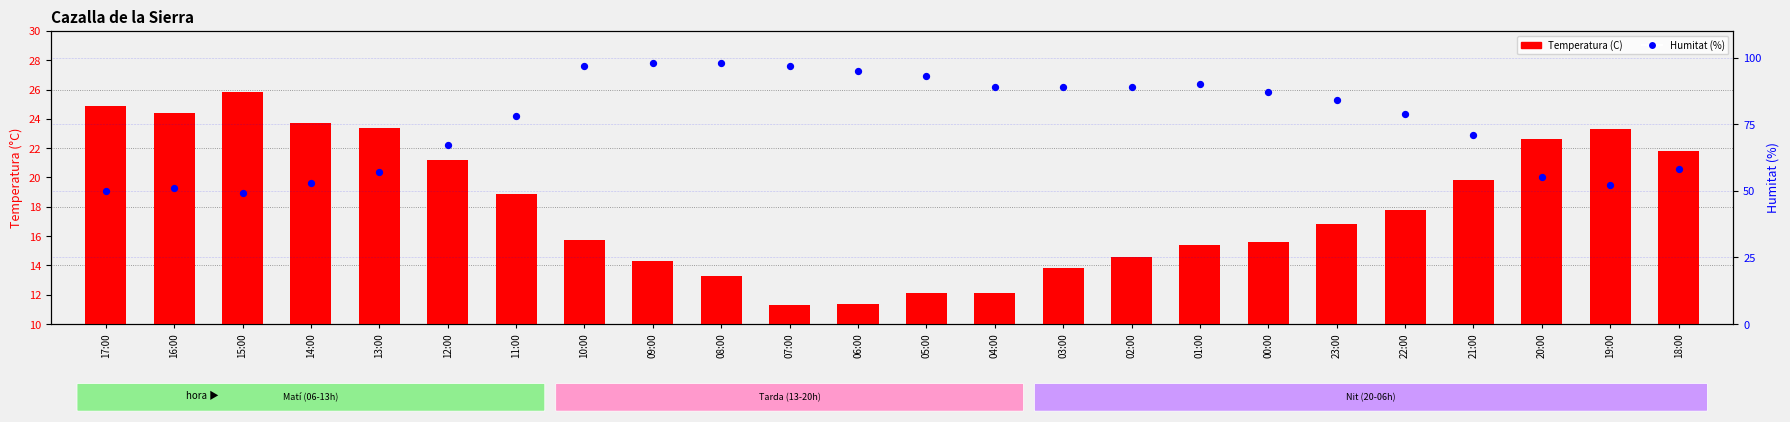

Which series contains the highest Y value?

Humitat (%)